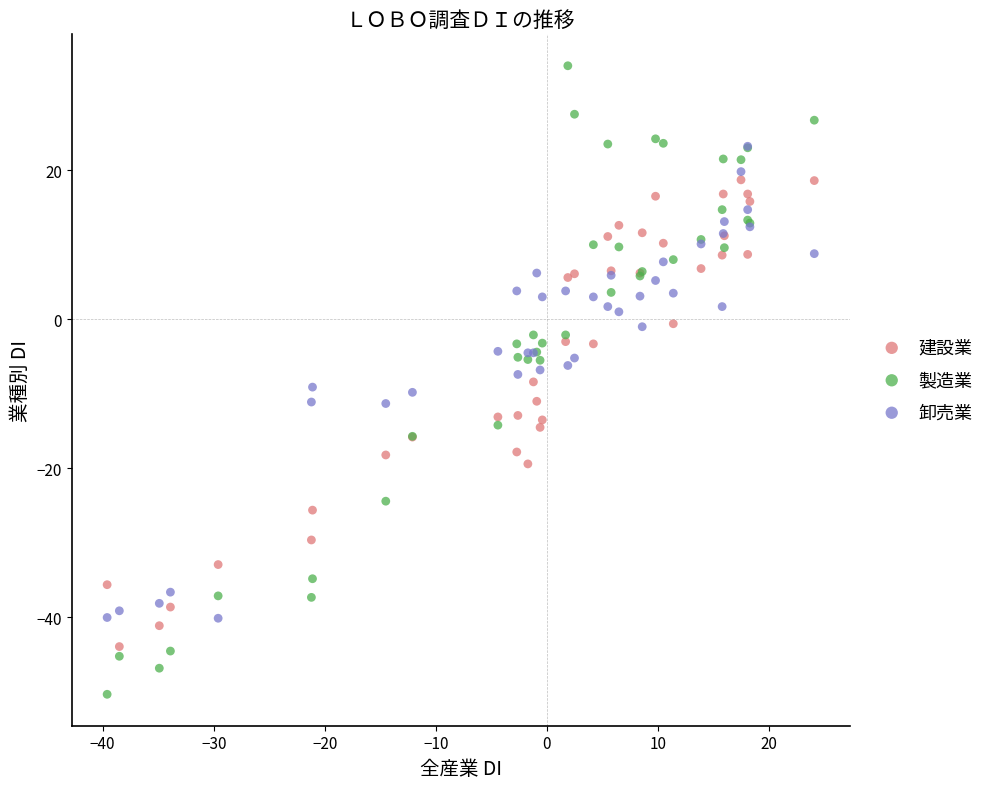

Which series contains the highest Y value?

製造業